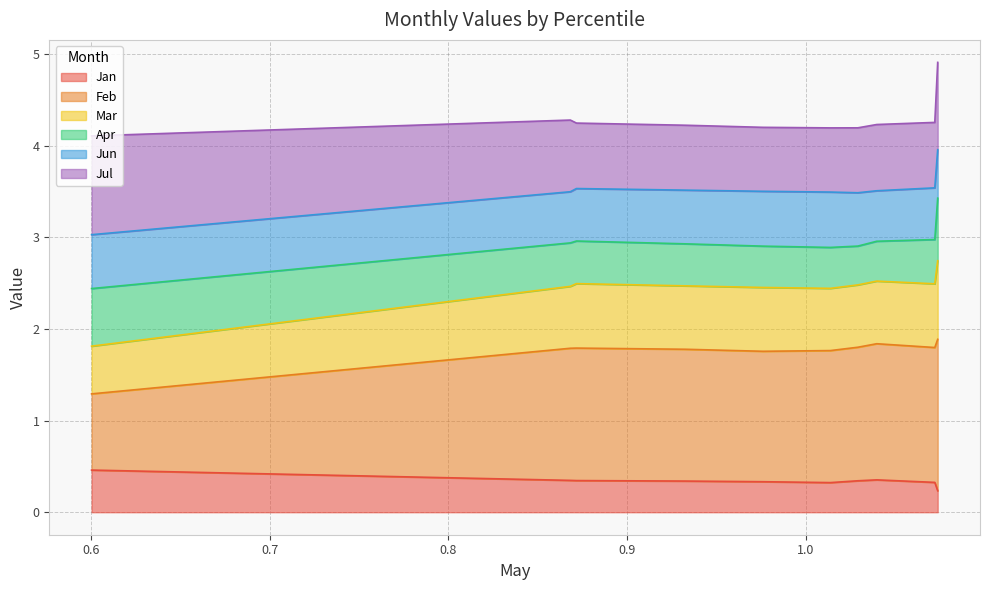

What is the maximum value for Jan?

0.5